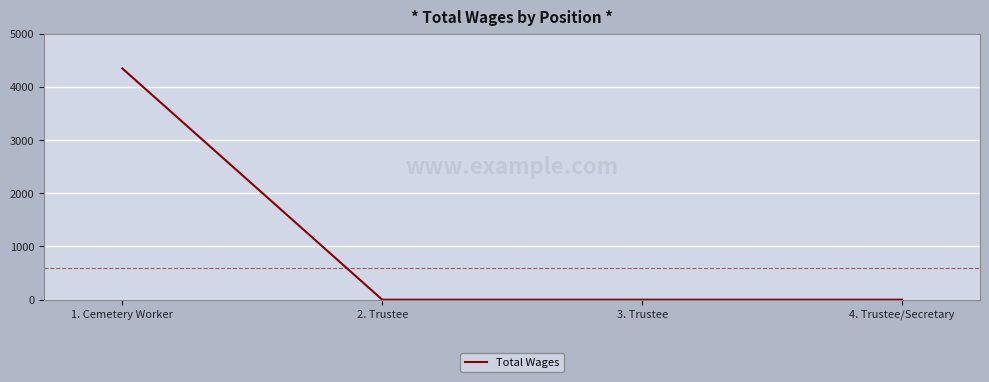

Which category has the highest value across all series?

1. Cemetery Worker